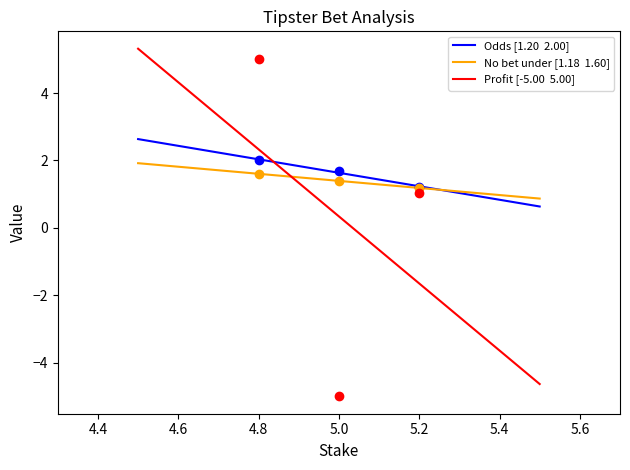

What are all the series names shown in the legend?

Odds, No bet under, Profit